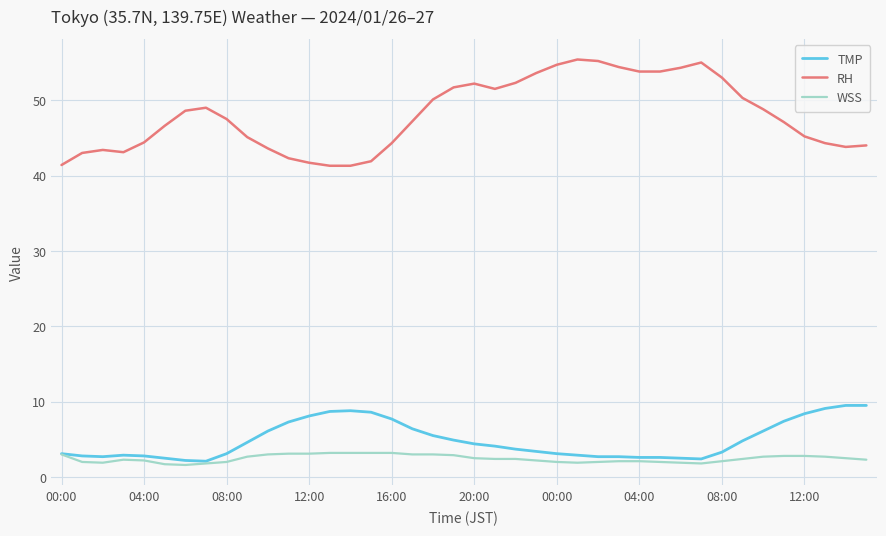

What are all the series names shown in the legend?

TMP, RH, WSS